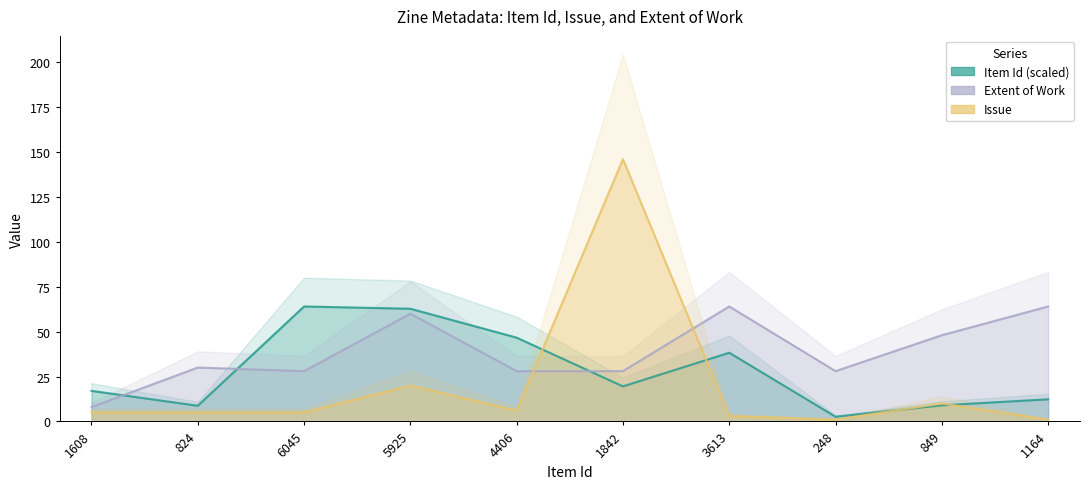

The value of Item Id at 849 is 4.7. True or false?

False